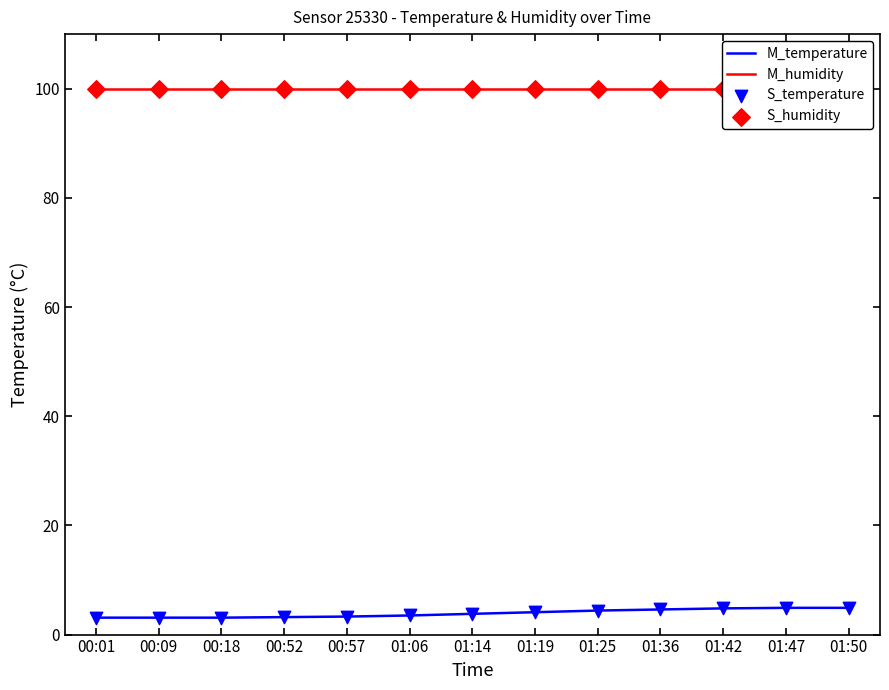

Which series has the largest total across all categories?

M_humidity